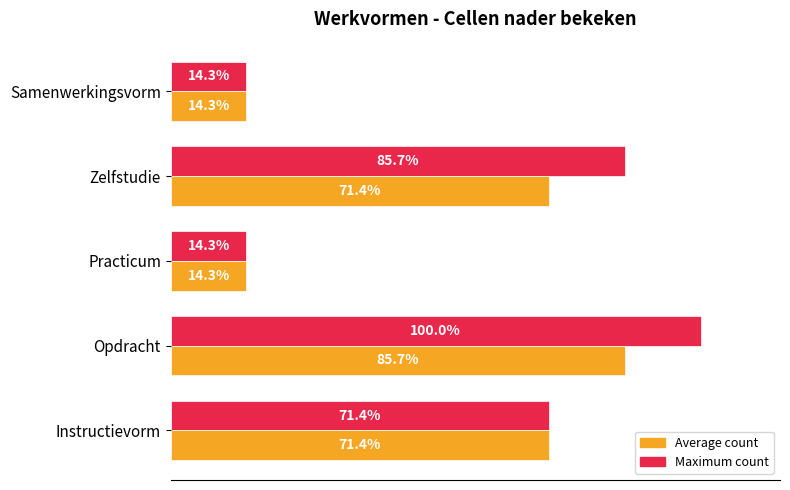

Is the value of Maximum count at Practicum greater than the value of Average count at Instructievorm?

No